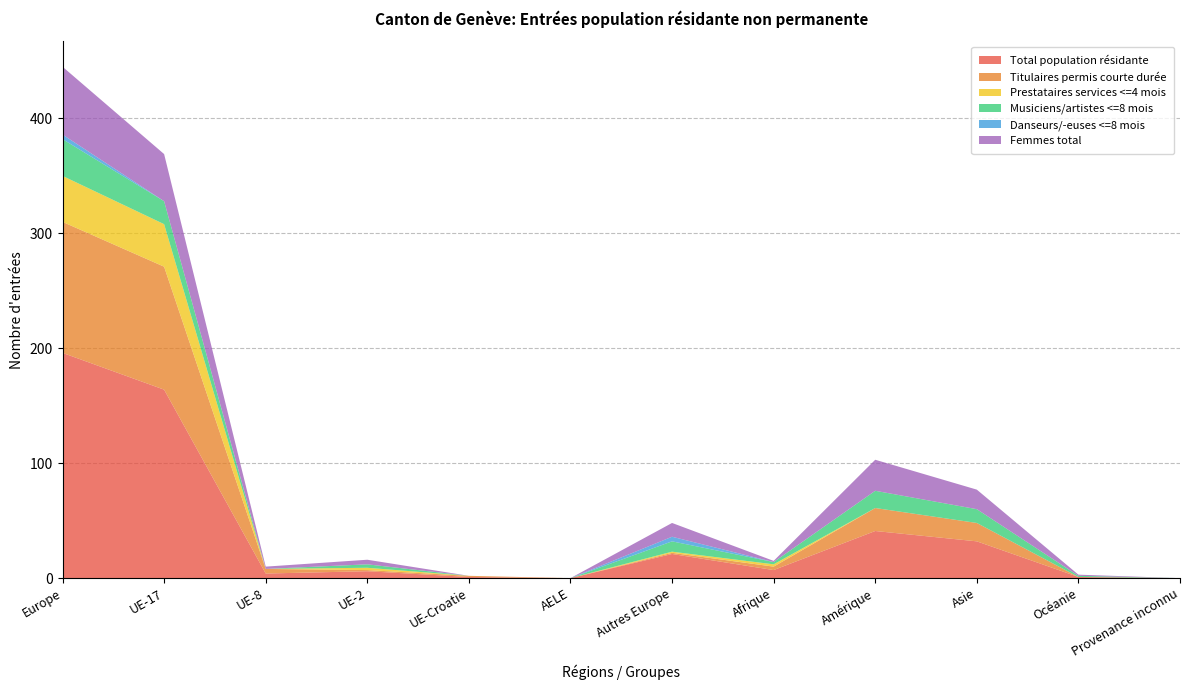

Reading right to left, extract all data points from this chart.

Total population résidante: 0	1	32	41	7	21	0	1	6	4	164	196
Titulaires permis courte durée: 0	0	16	20	3	1	0	1	1	4	107	114
Prestataires services <=4 mois: 0	0	0	0	2	1	0	0	2	0	37	40
Musiciens/artistes <=8 mois: 0	1	12	15	2	9	0	0	3	0	20	32
Danseurs/-euses <=8 mois: 0	0	0	0	0	4	0	0	0	0	0	4
Femmes total: 0	1	17	27	1	12	0	0	4	2	41	59